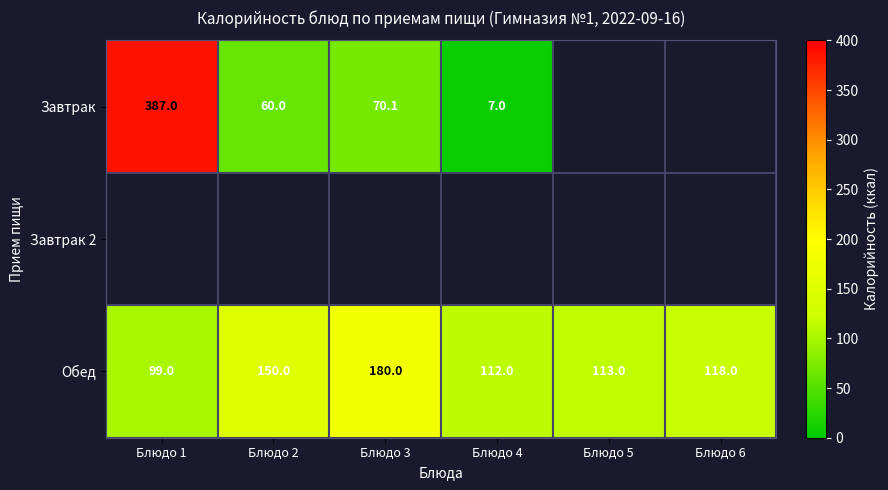

Where is Обед nearest to the value 139?

Блюдо 2